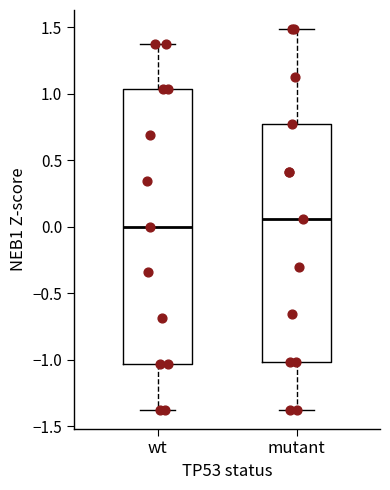

Which box's median line is the lowest?

wt